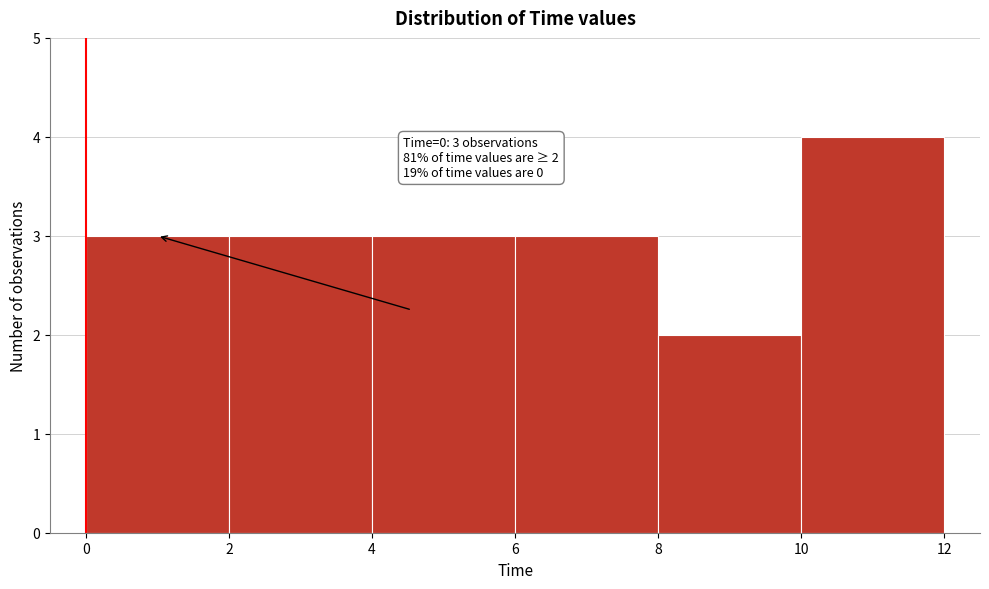

Over which range of the x-axis is the bar tallest?

10 to 12